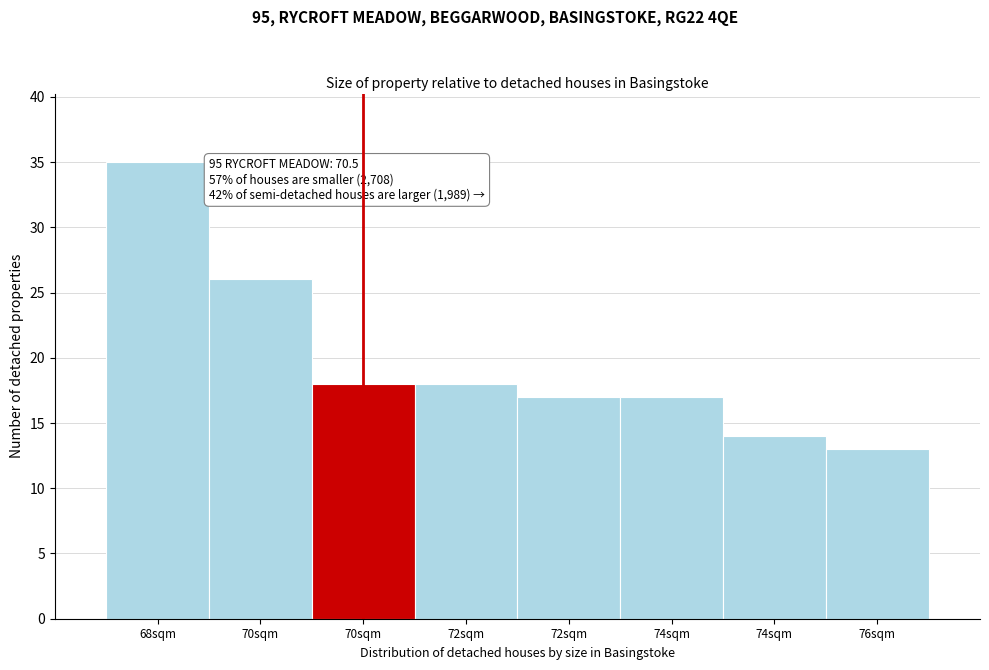

How many distinct data groups are displayed?

1